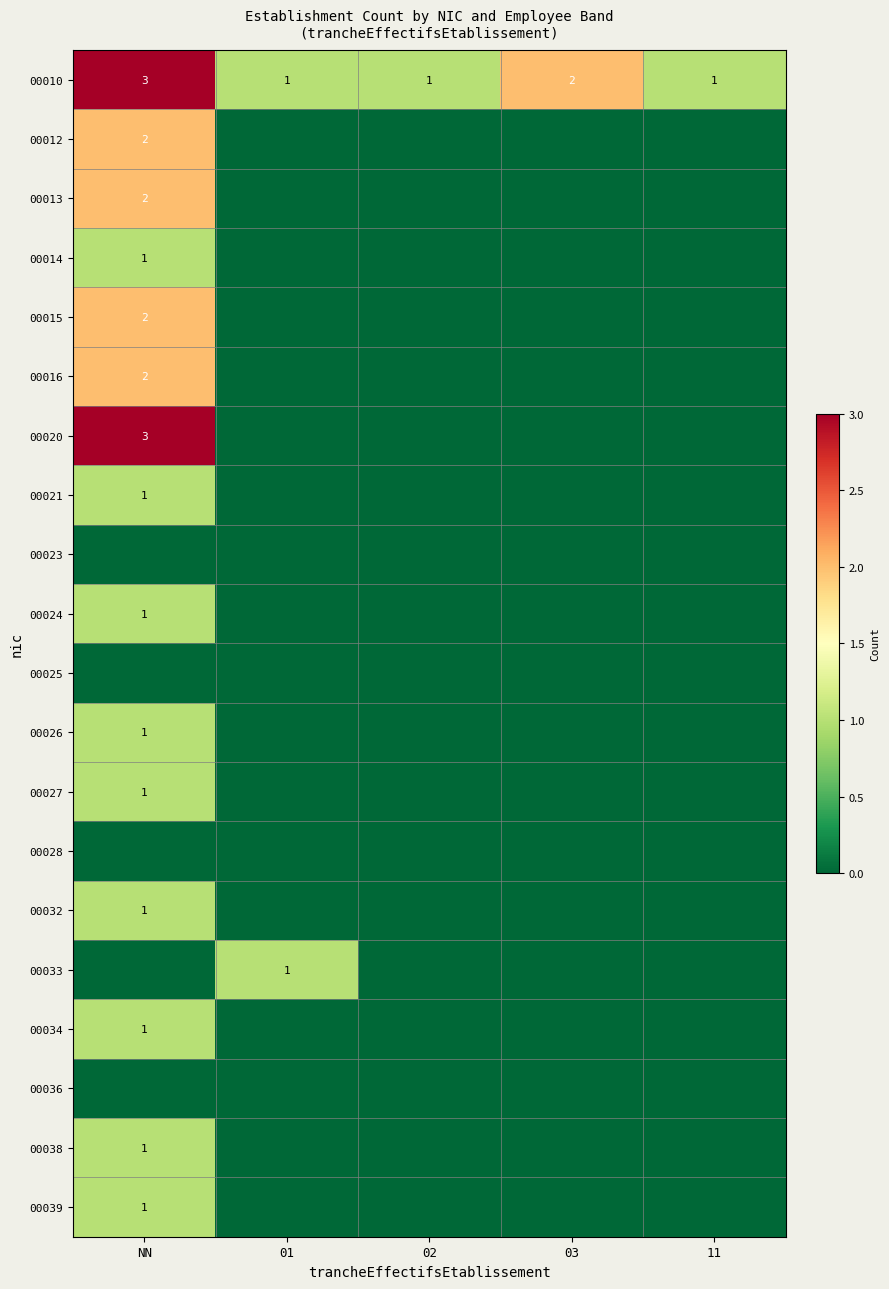

Is it true that 00010 equals 2 at 03?

True